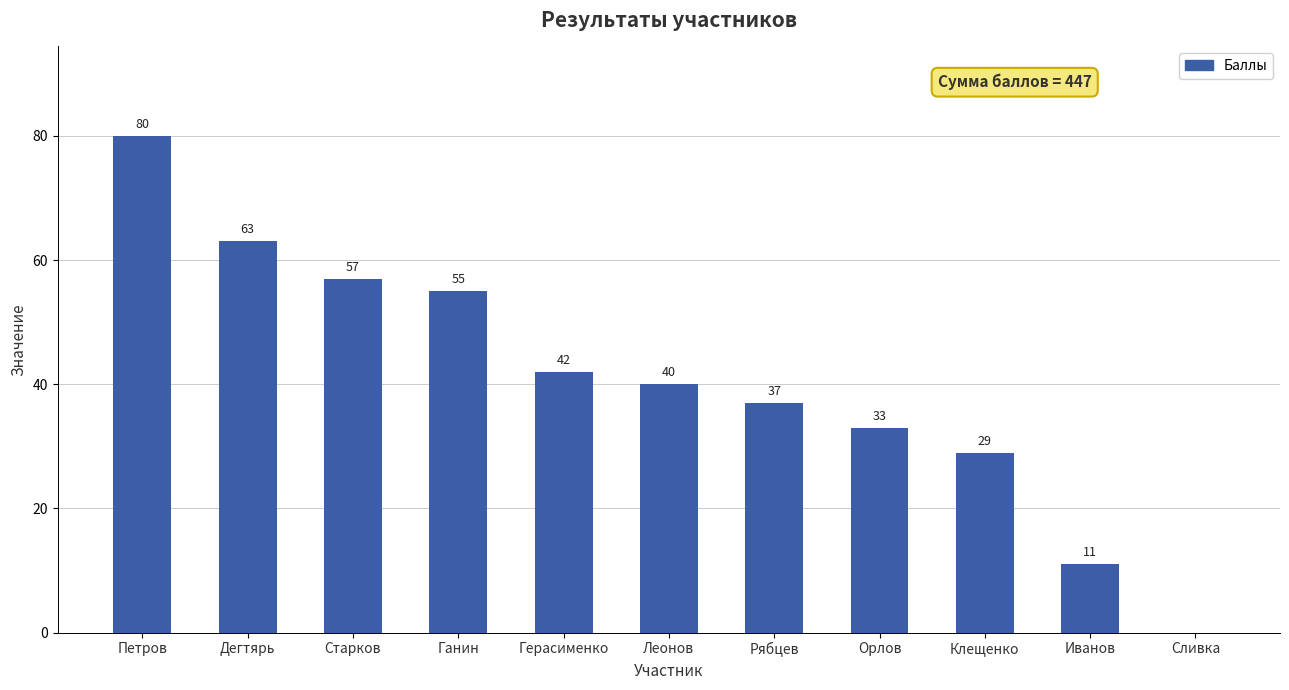

Where does the data first go above 40?

Петров